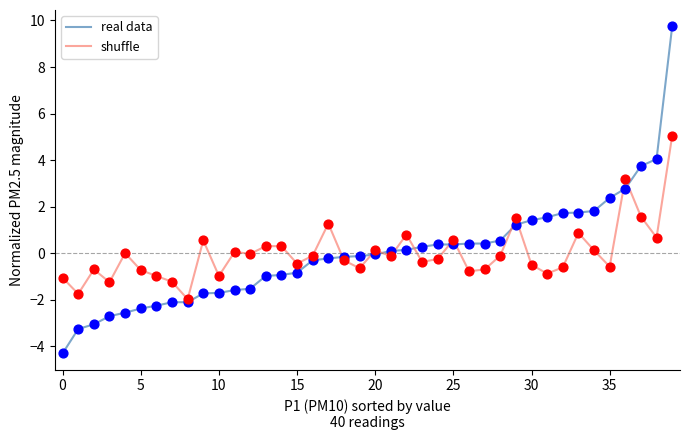

Which series has the largest range (max minus min)?

real data